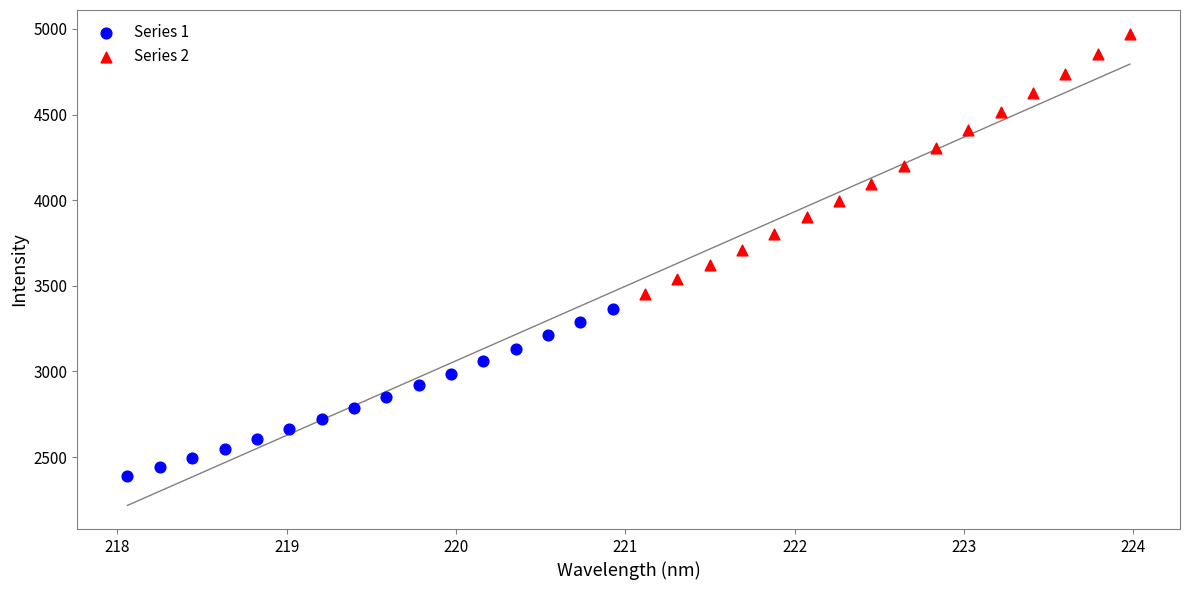

Which series contains the lowest Y value?

Series 1